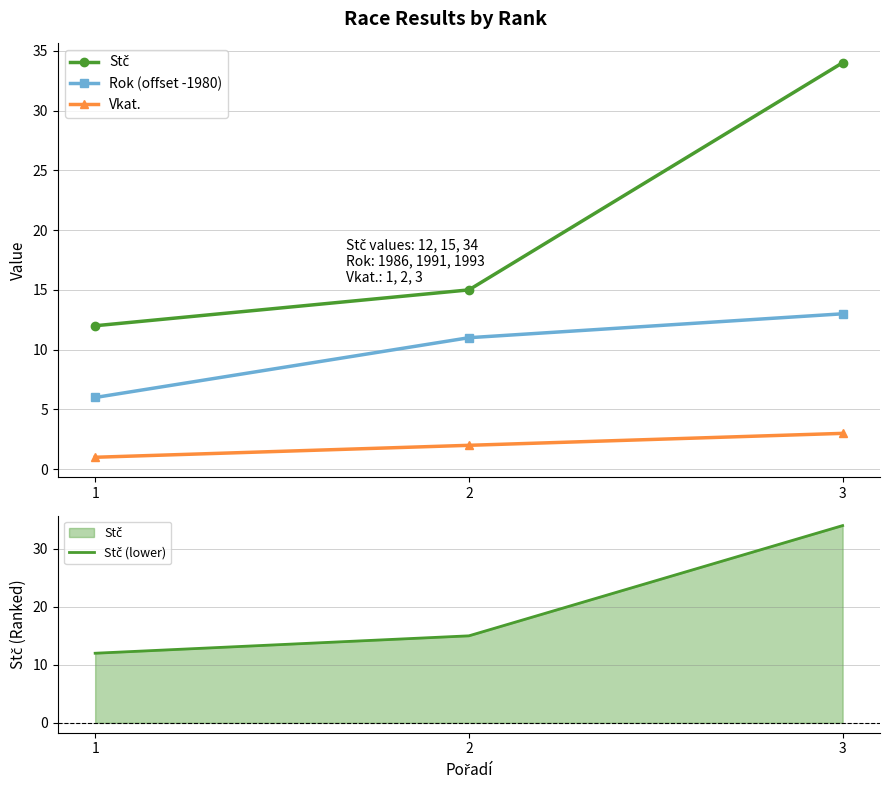

Is it true that Stč equals 26 at 2?

False